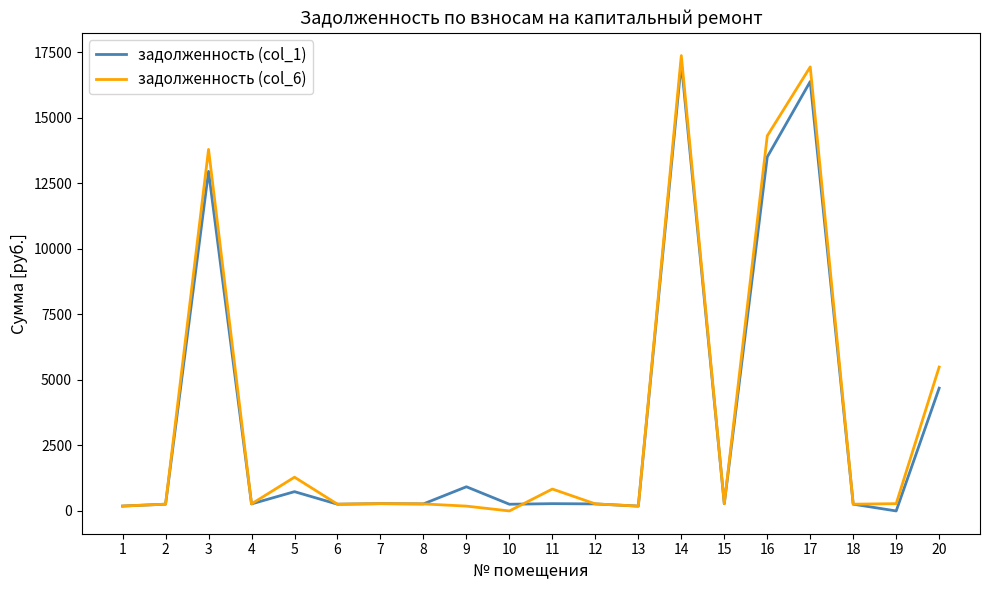

Which series has the largest range (max minus min)?

задолженность (col_6)